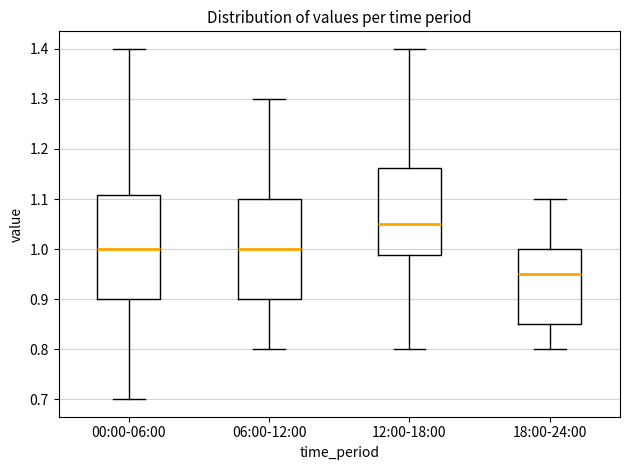

Where does the upper whisker of the box for 00:00-06:00 end on the y-axis? The values are not printed on the chart, so give them approximately, as read against the axis.

1.40